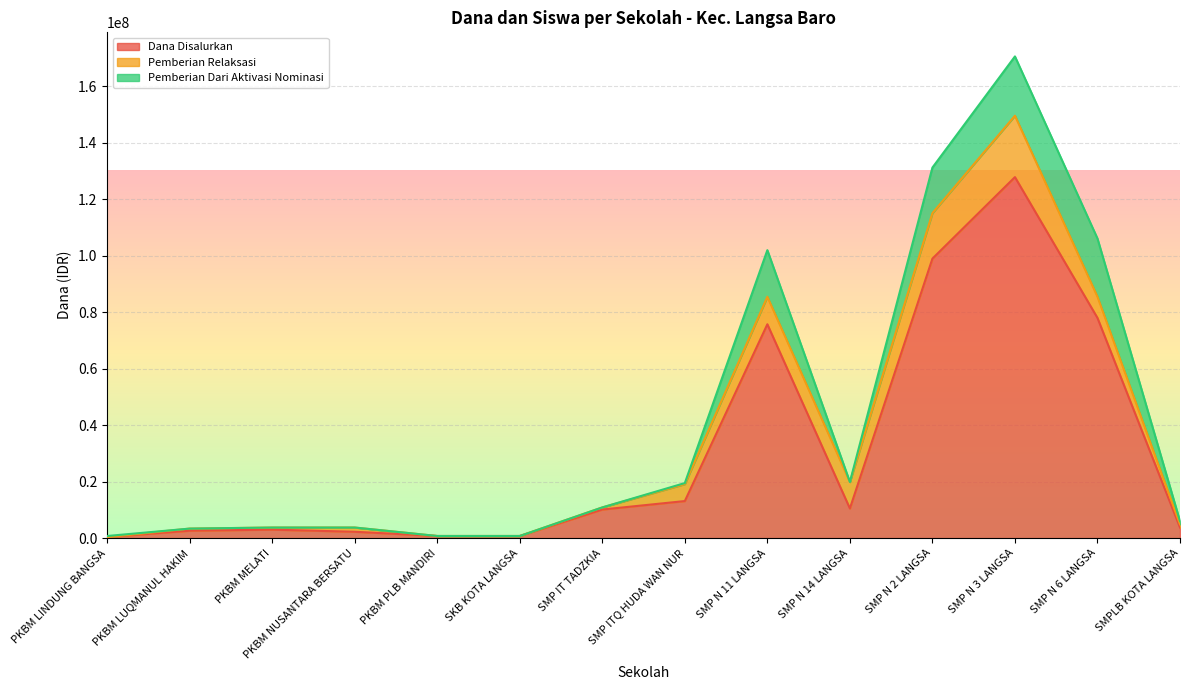

What is the maximum value for Dana Disalurkan?

127875000